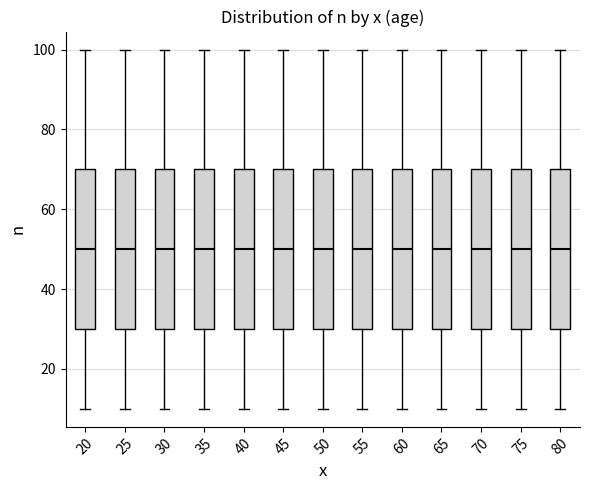

Where does the upper whisker of the box at x = 80 end on the y-axis? The values are not printed on the chart, so give them approximately, as read against the axis.

100